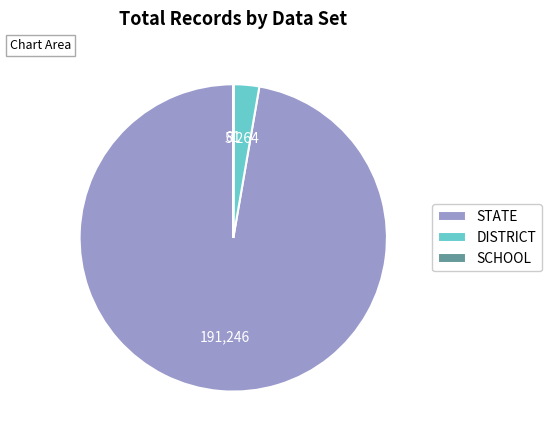

What is the largest slice in the pie chart?

STATE